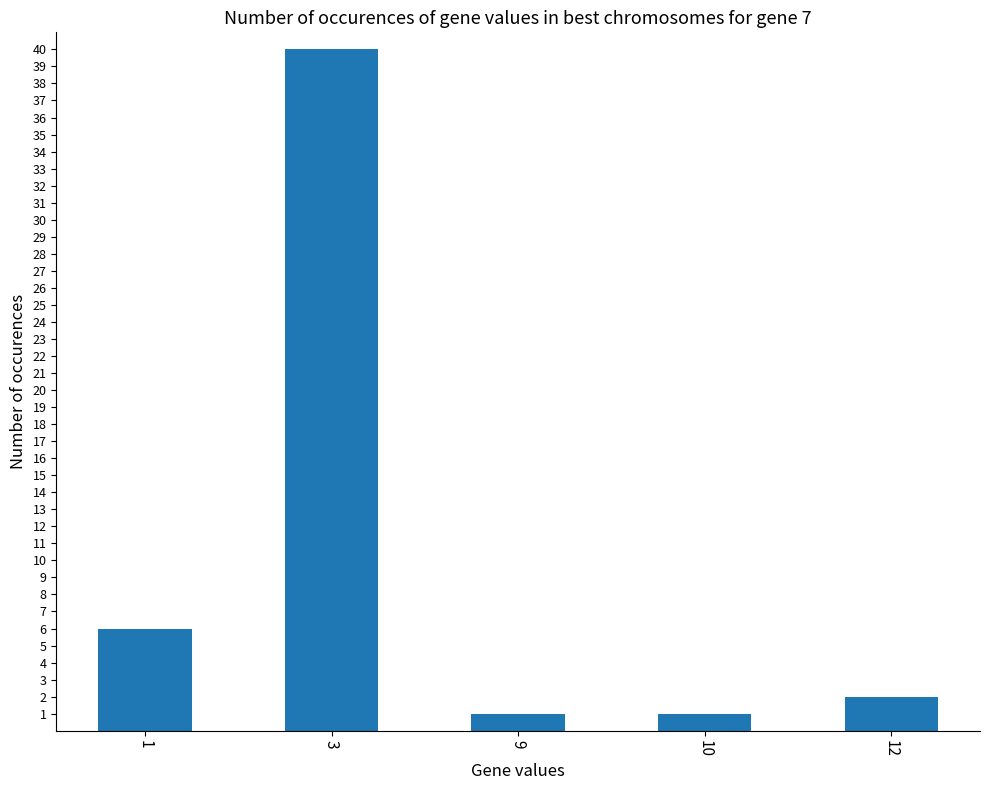

At which label does the data first exceed 2?

1